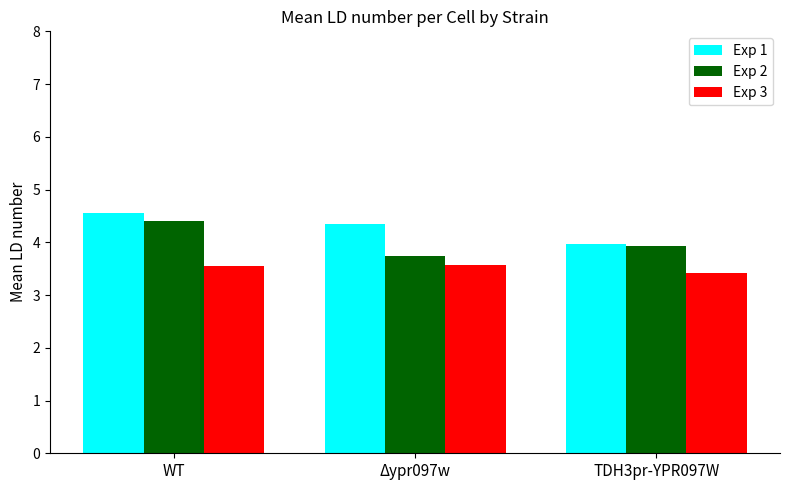

Reading right to left, what are all the values shown in this chart?

Exp 1: TDH3pr-YPR097W=4.0	Δypr097w=4.3	WT=4.6
Exp 2: TDH3pr-YPR097W=3.9	Δypr097w=3.7	WT=4.4
Exp 3: TDH3pr-YPR097W=3.4	Δypr097w=3.6	WT=3.6